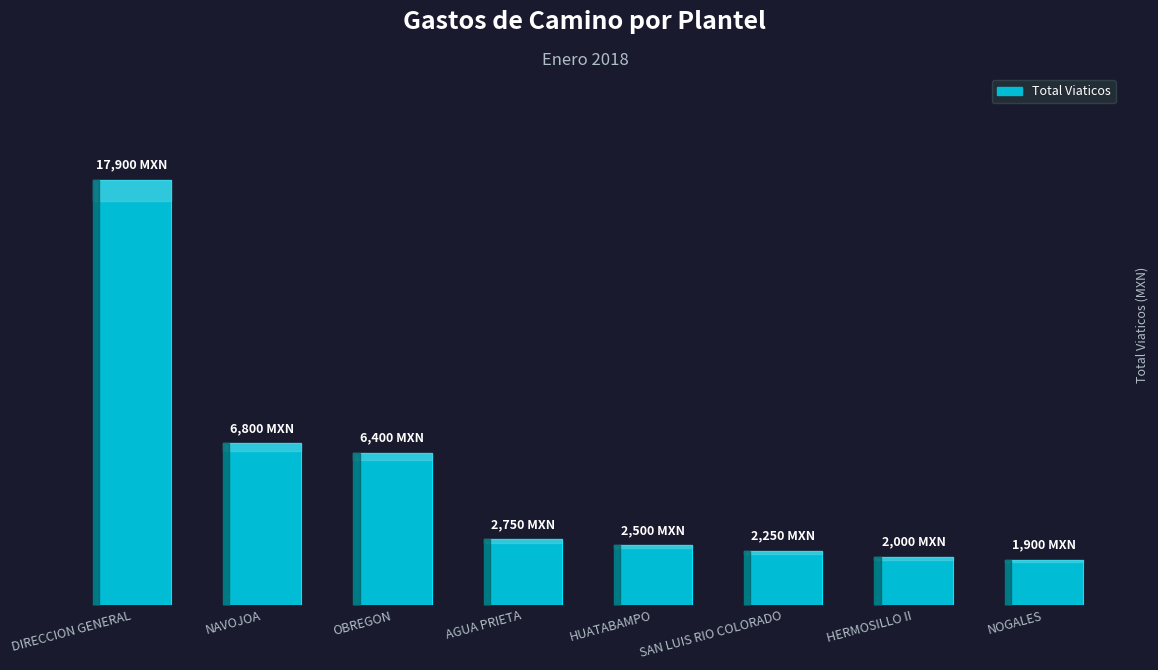

What is the label of the 2nd bar from the right?

HERMOSILLO II